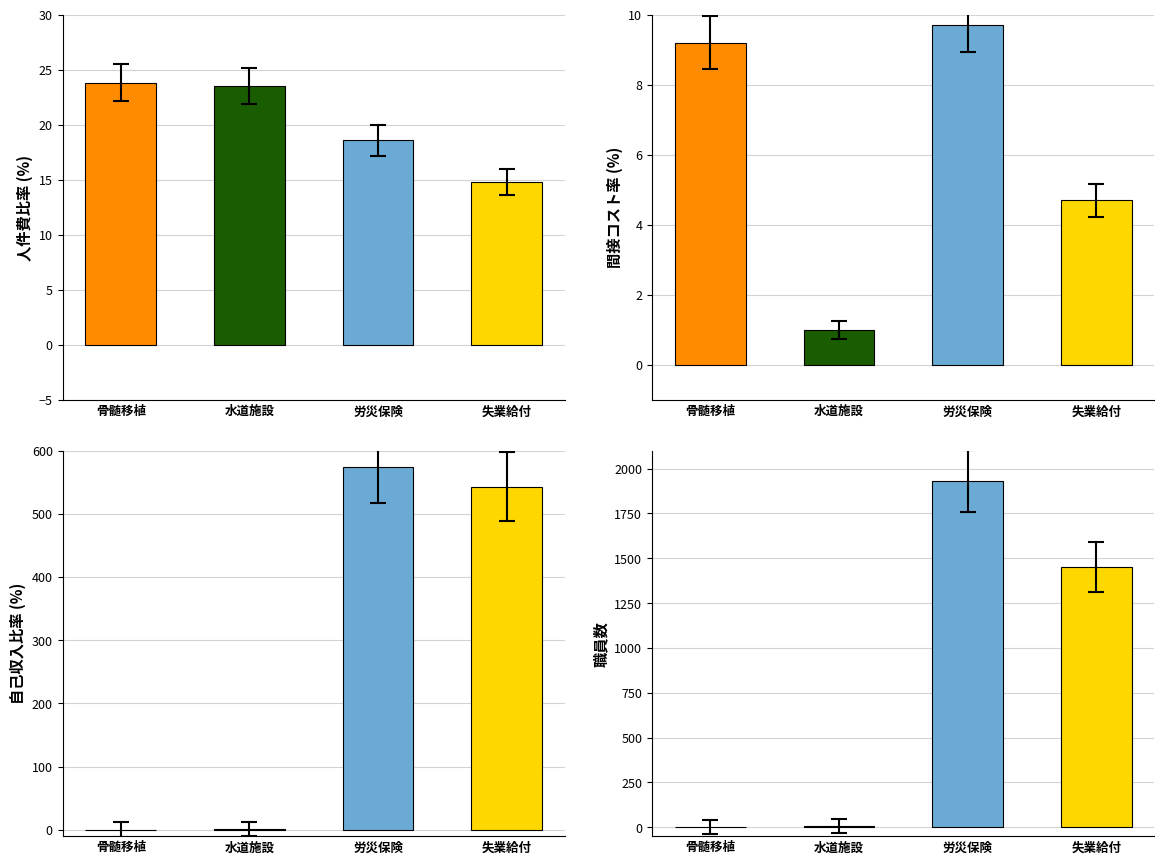

Does the chart contain any negative values?

No